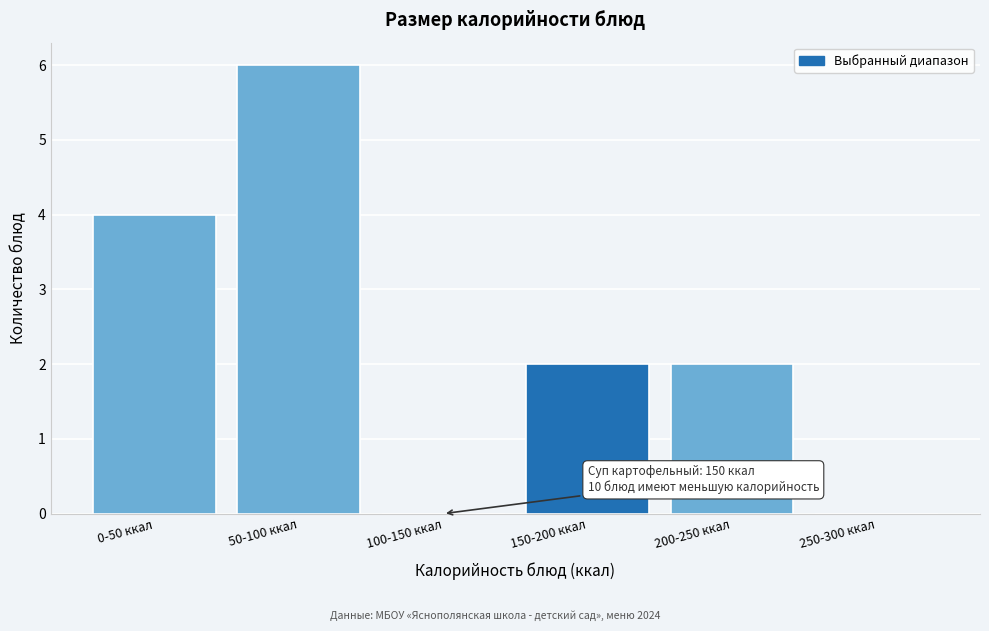

Reading left to right, what are all the values shown in this chart?

0-50 ккал=4	50-100 ккал=6	100-150 ккал=0	150-200 ккал=2	200-250 ккал=2	250-300 ккал=0